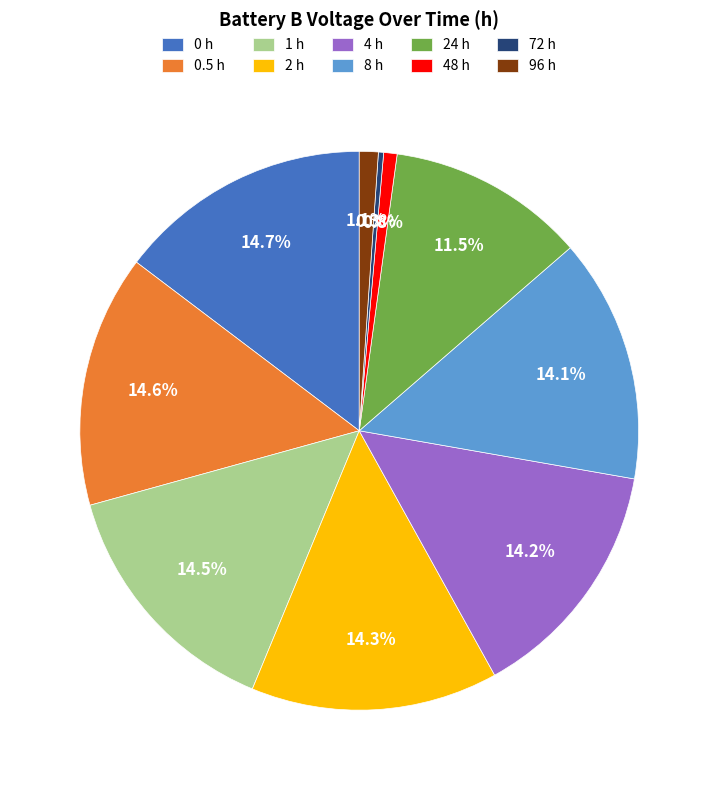

What percentage do 0.5 h and 0 h together represent?

29.3%